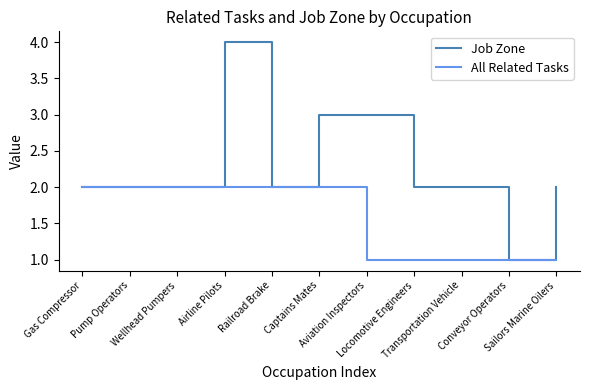

Rank the series by their average value, from lowest to highest.

All Related Tasks, Job Zone